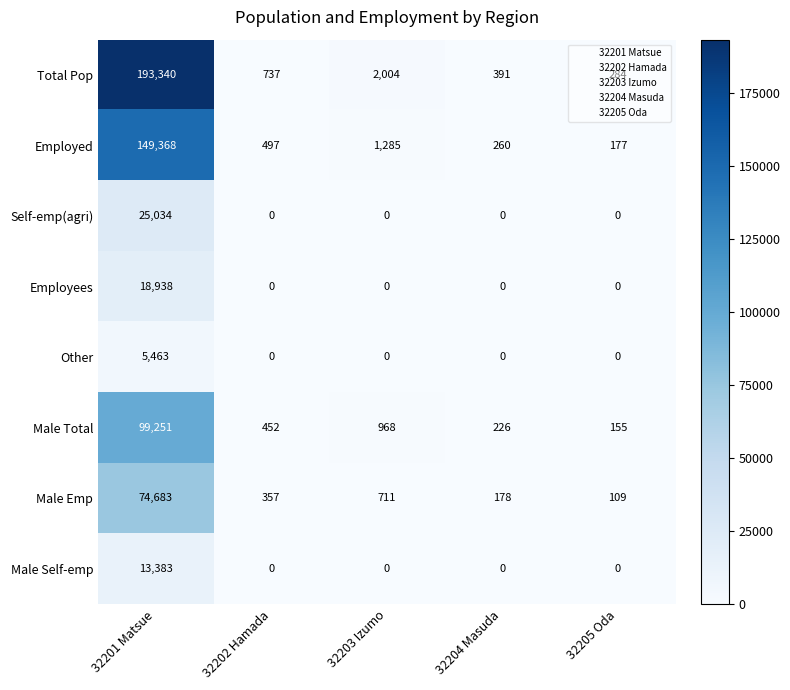

What is the difference between the maximum and minimum values in the Other series?

5463